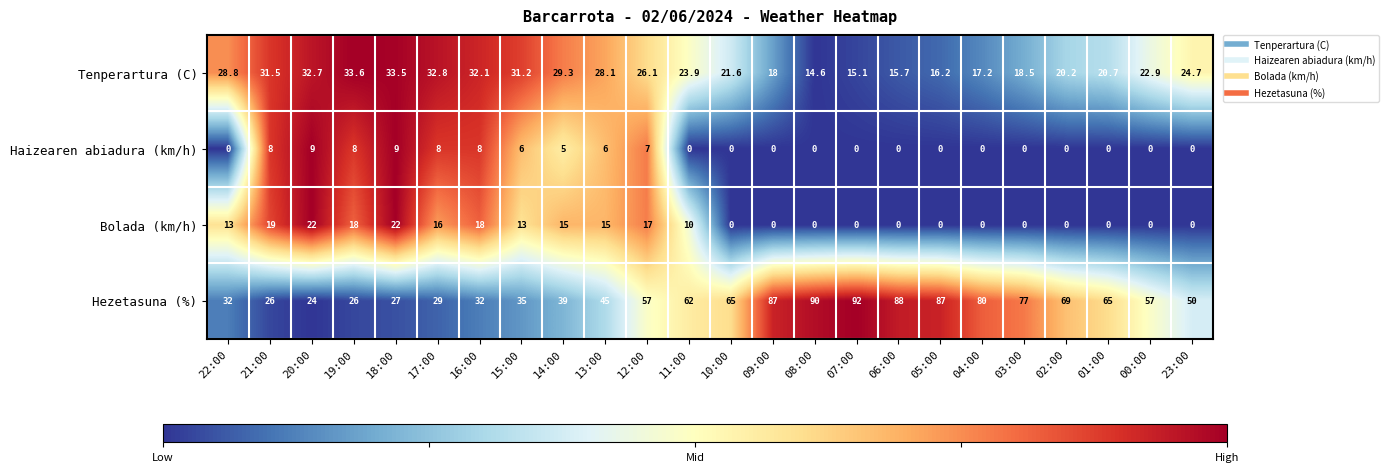

Rank the series by their maximum value, from highest to lowest.

Hezetasuna (%), Tenperartura (C), Bolada (km/h), Haizearen abiadura (km/h)